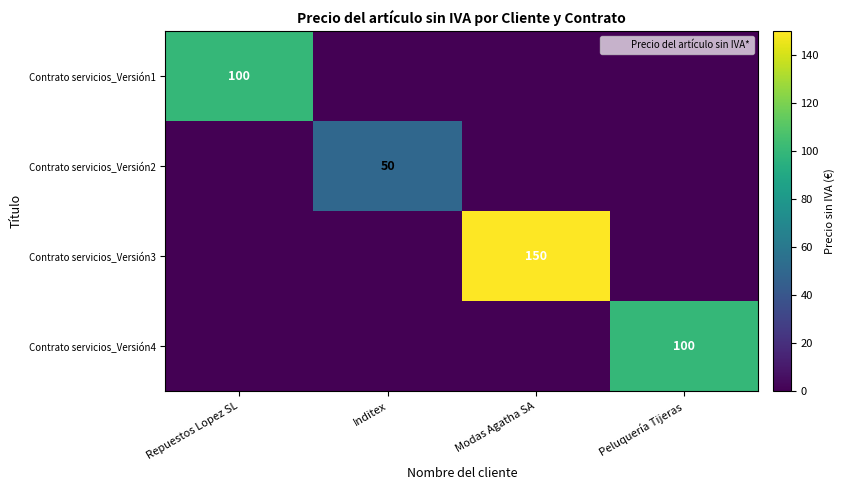

Is the value of Contrato servicios_Versión2 at Inditex greater than the value of Contrato servicios_Versión3 at Modas Agatha SA?

No